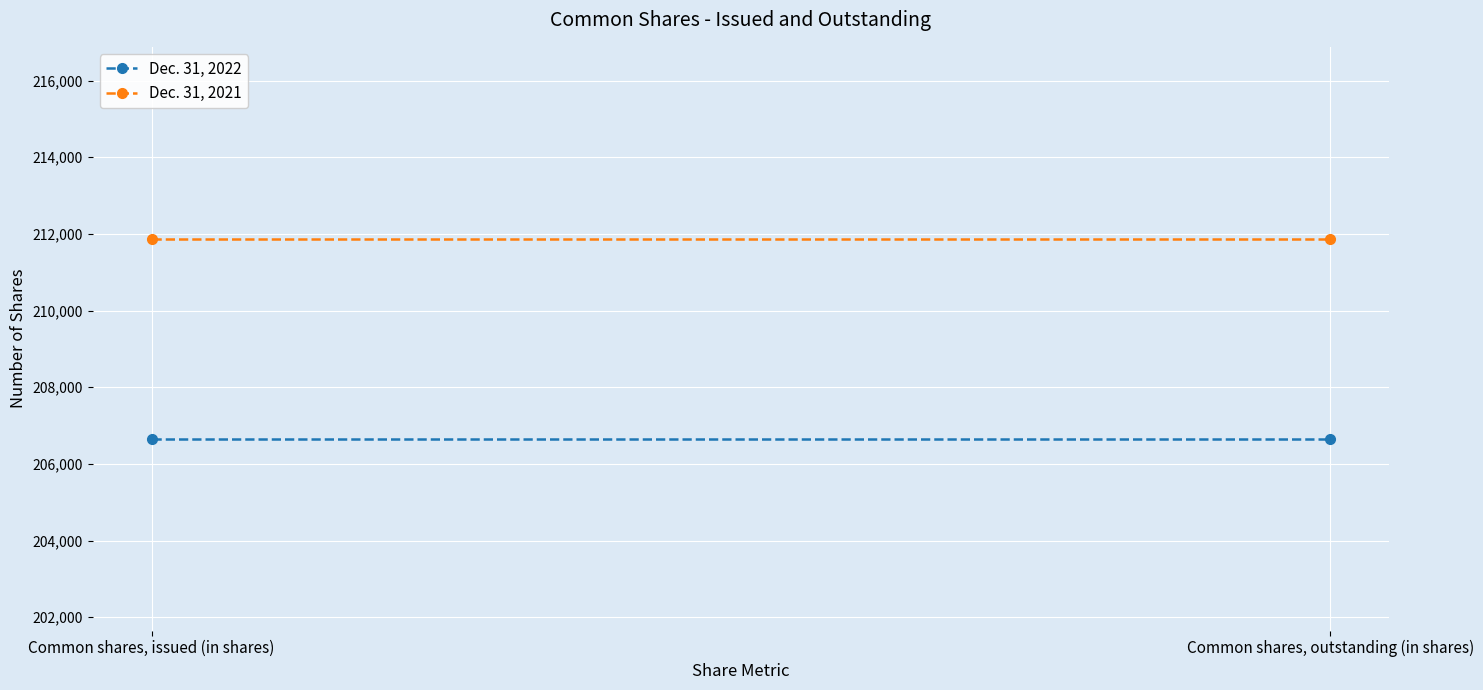

What is the label of the 2nd point from the right?

Common shares, issued (in shares)